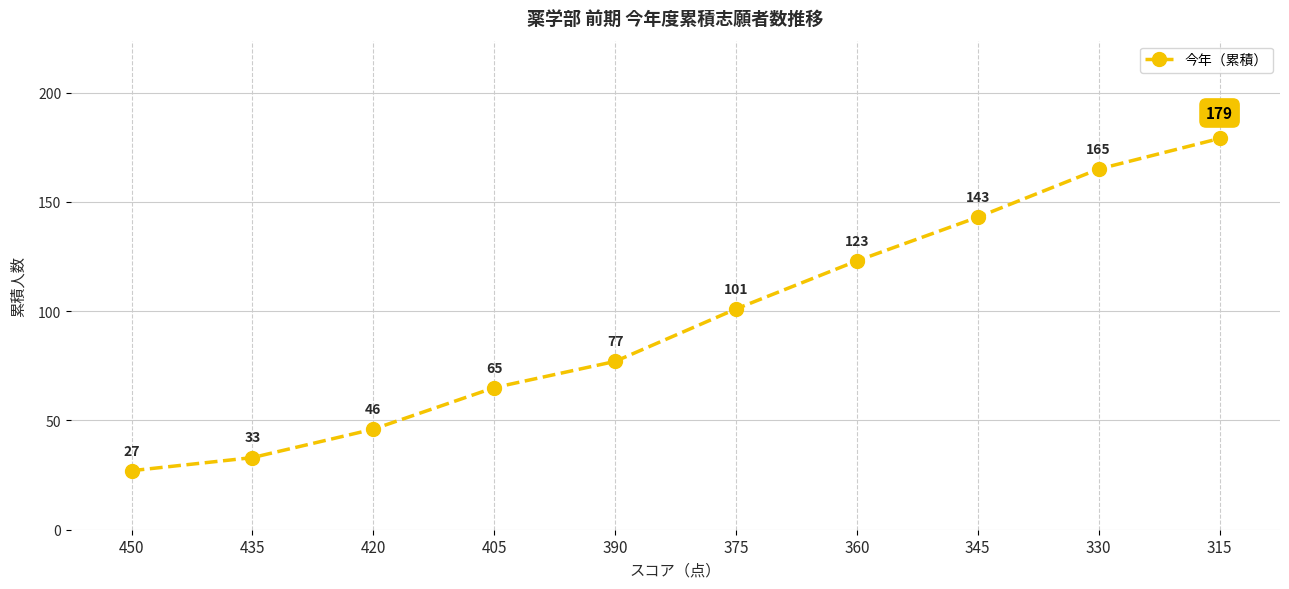

The value at 405 is 65. True or false?

True